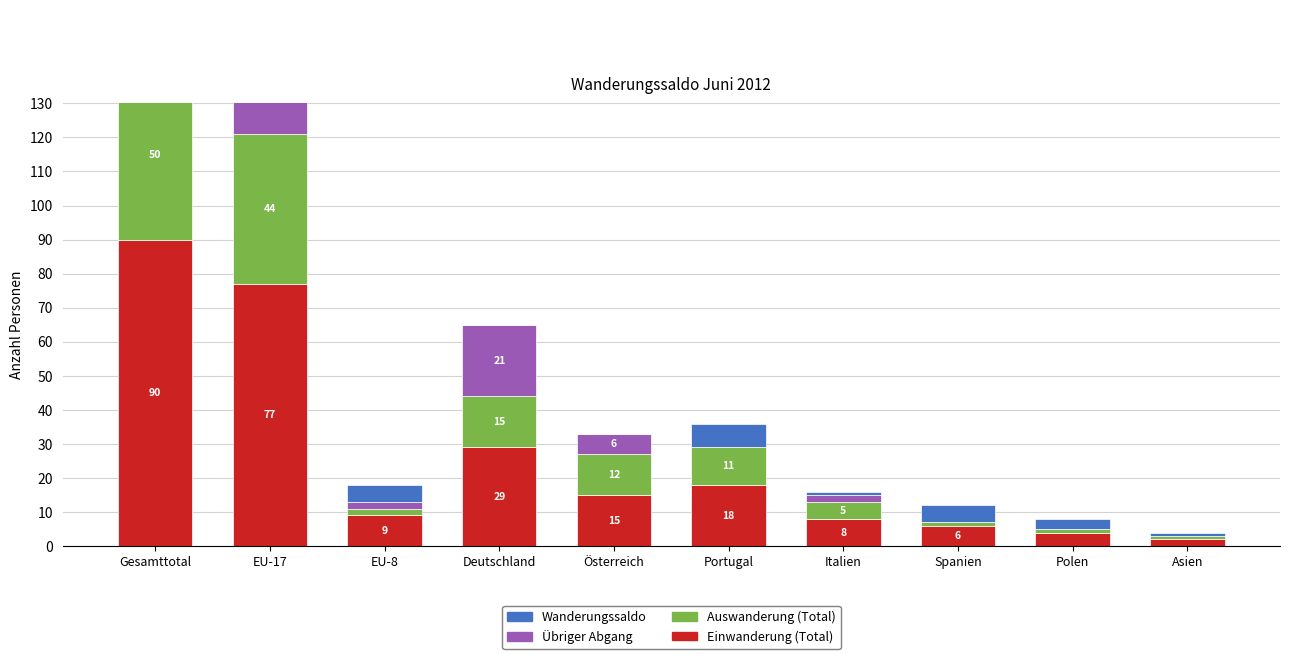

How many bars are there in total?

40